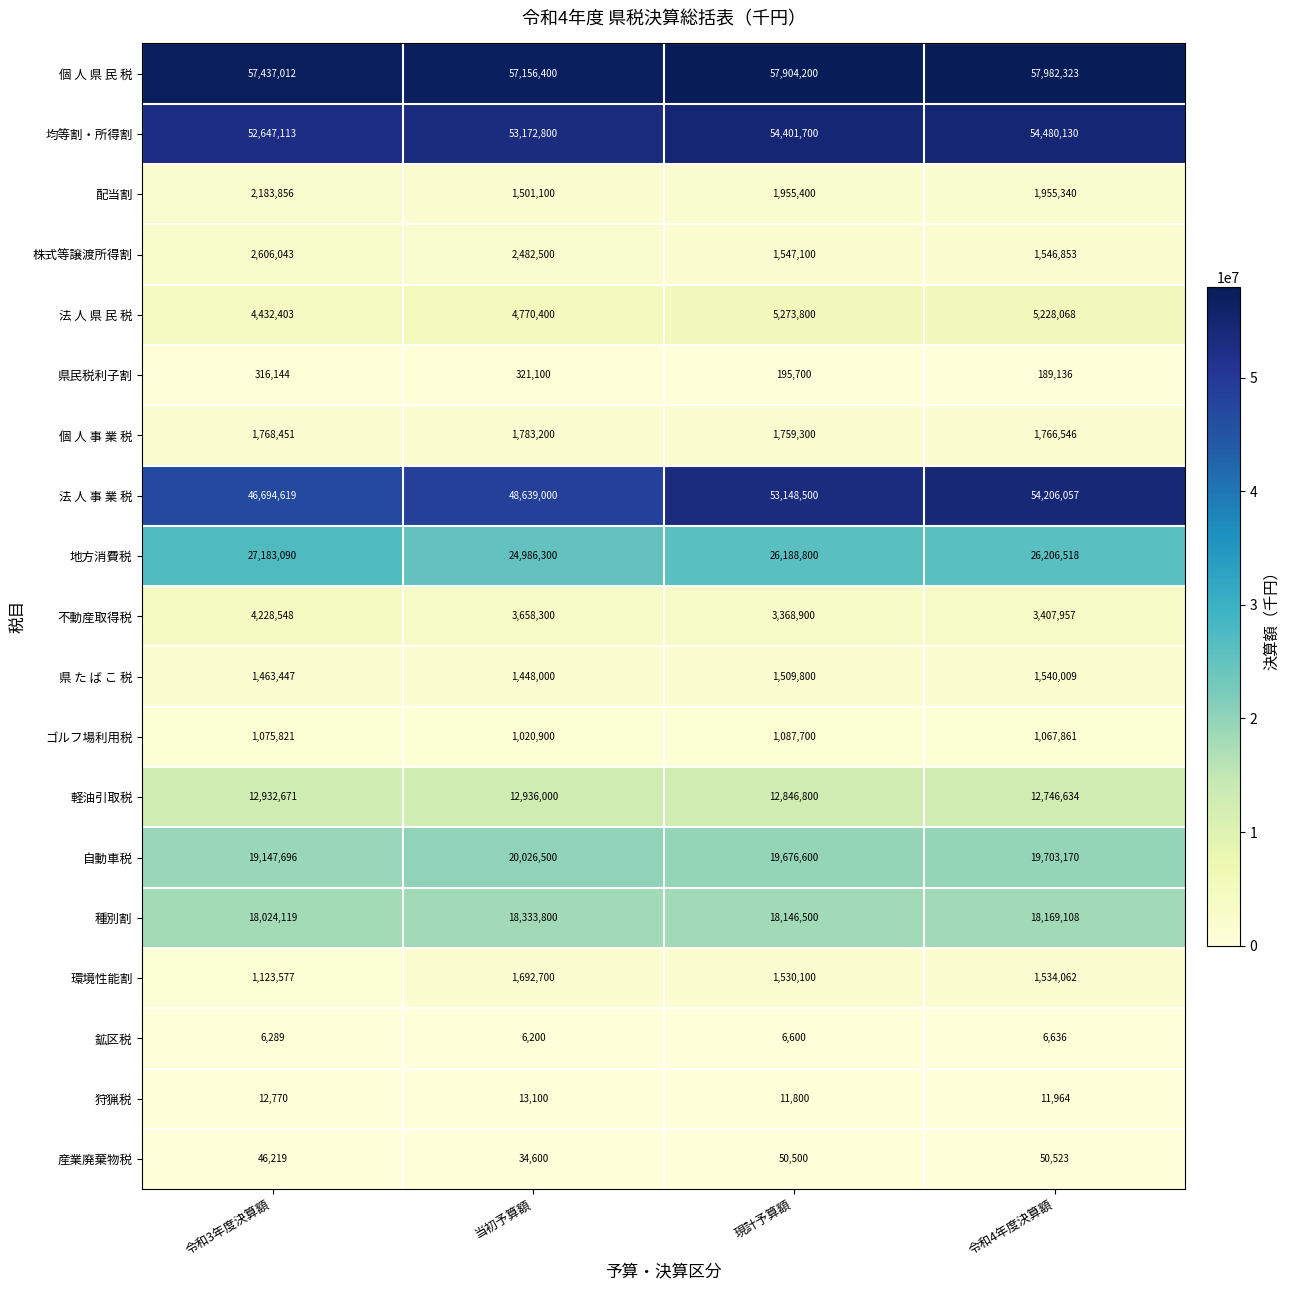

At how many categories does at least one series exceed 25421032?

4